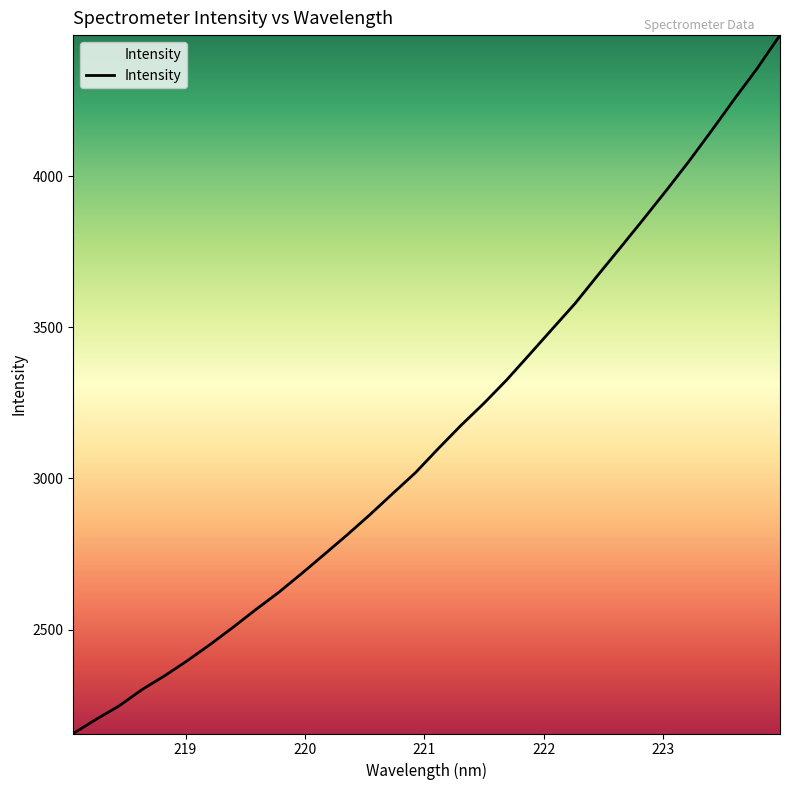

What is the difference between the maximum and second lowest values?

2263.0